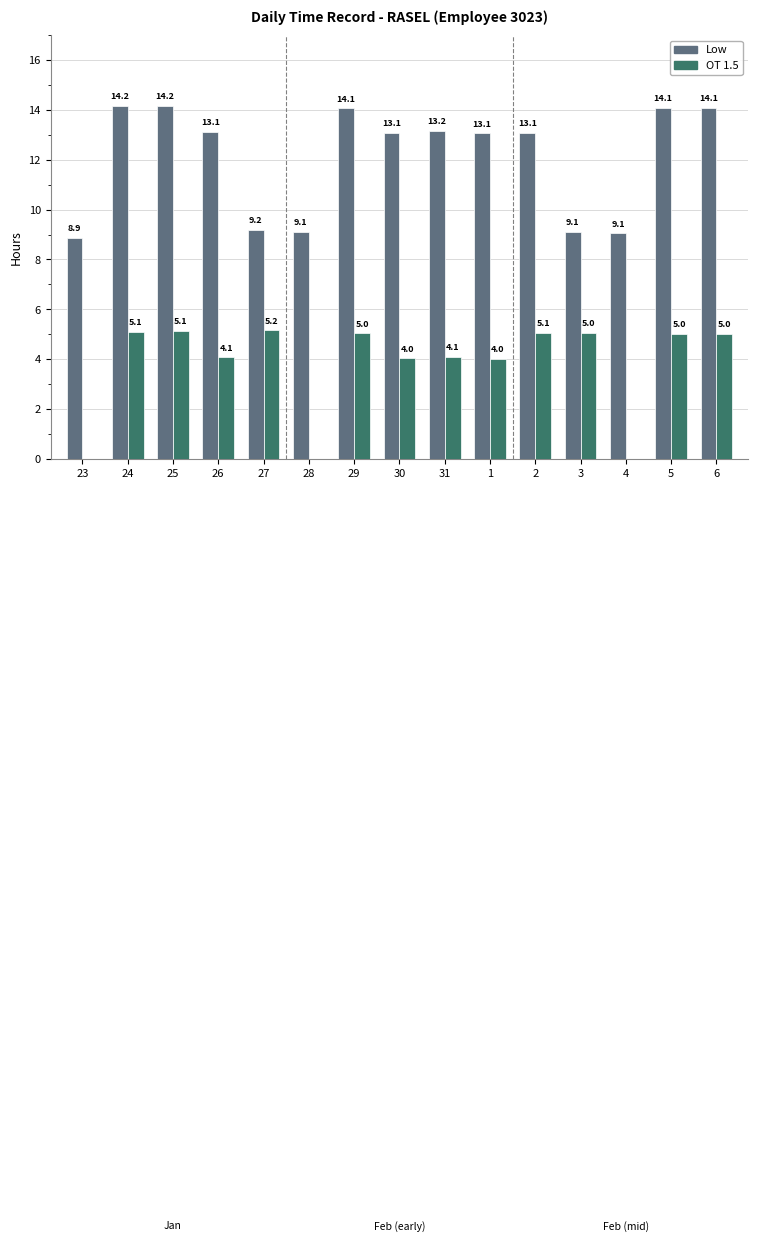

What is the sum of the OT 1.5 values at 25 and 28?

5.1